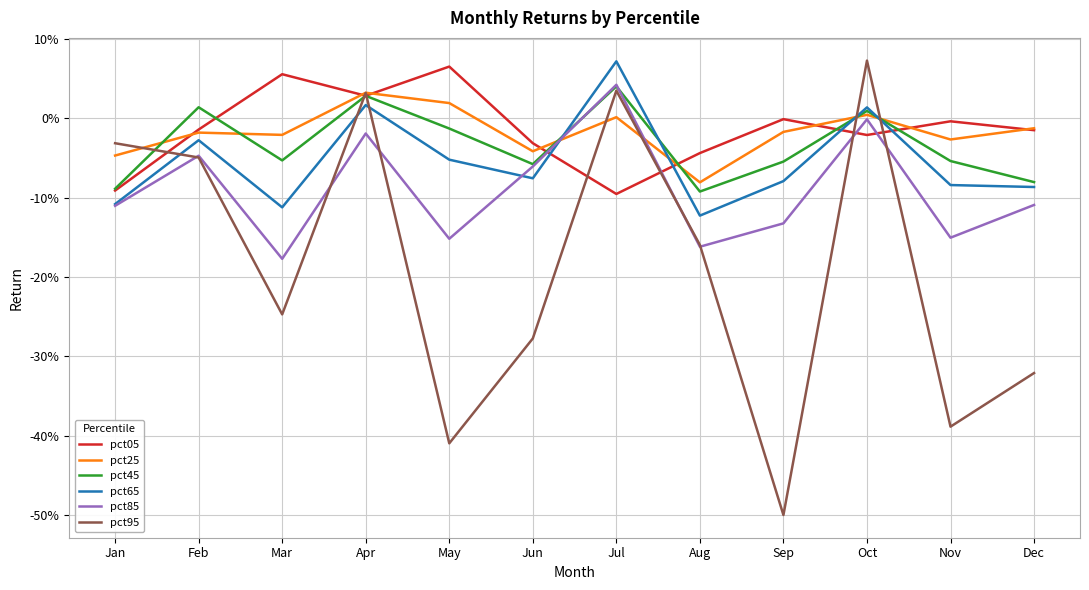

Which category has the lowest value in the pct95 series?

Sep